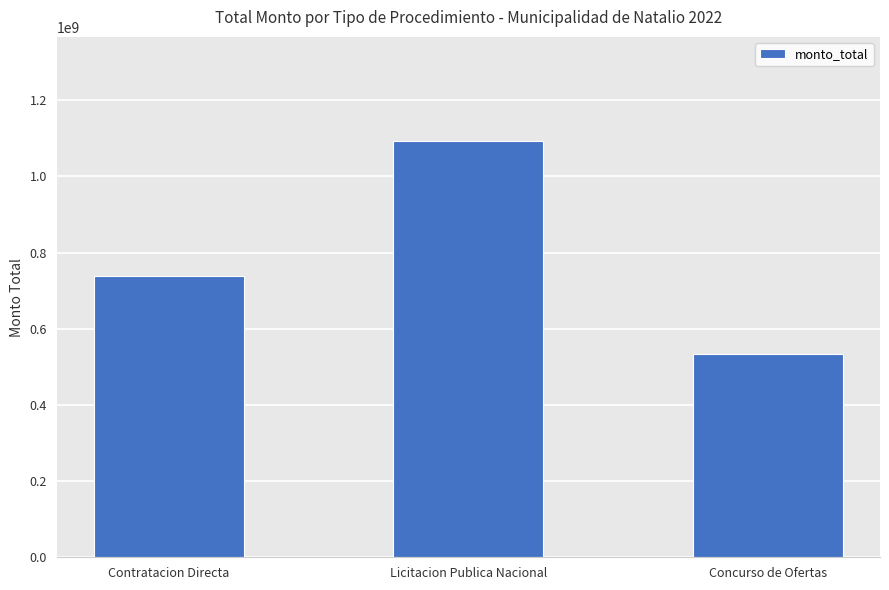

List the labels in order of value, smallest first.

Concurso de Ofertas, Contratacion Directa, Licitacion Publica Nacional